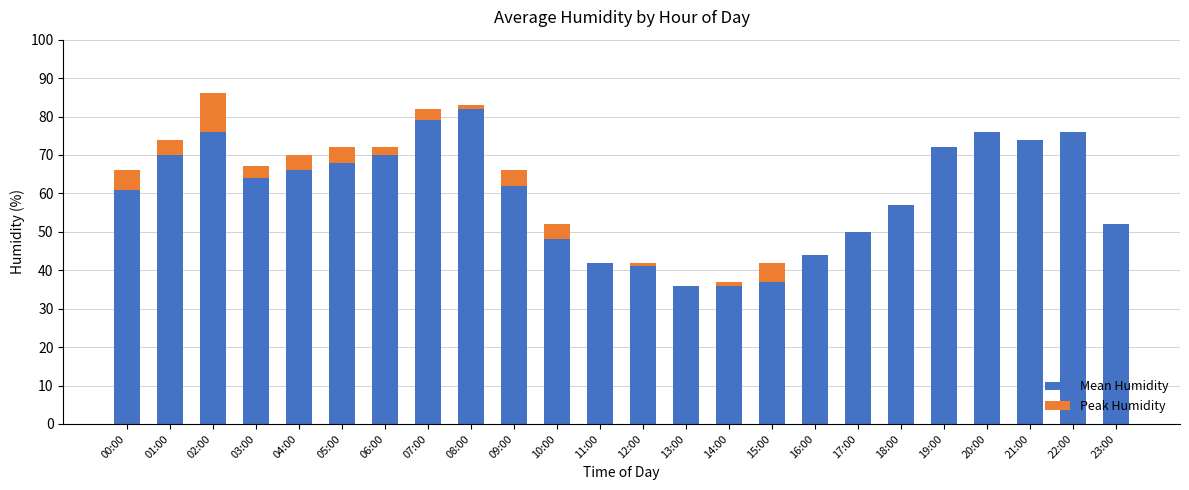

Between 15:00 and 21:00, which is larger?

21:00